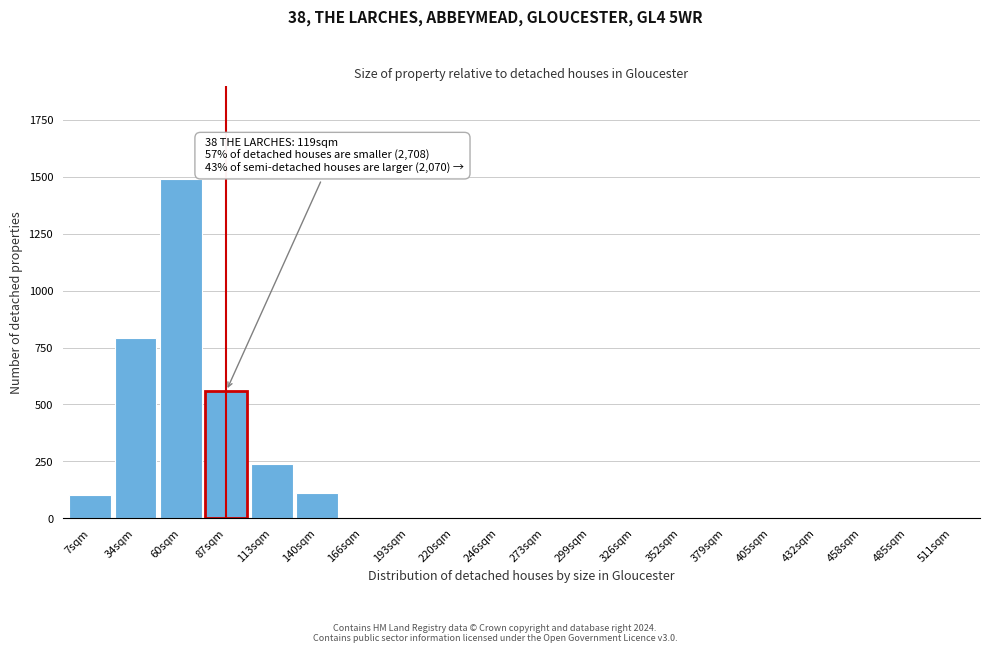

Reading left to right, list all the values displayed in this chart.

7sqm=100	34sqm=790	60sqm=1490	87sqm=560	113sqm=240	140sqm=110	166sqm=0	193sqm=0	220sqm=0	246sqm=0	273sqm=0	299sqm=0	326sqm=0	352sqm=0	379sqm=0	405sqm=0	432sqm=0	458sqm=0	485sqm=0	511sqm=0